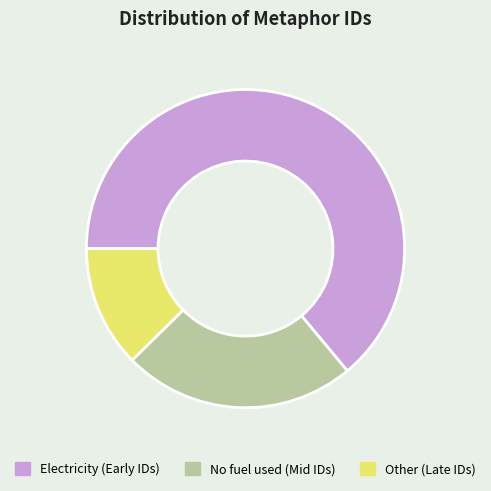

What is the ratio of the value at Electricity (Early IDs) to the value at No fuel used (Mid IDs)?

2.7